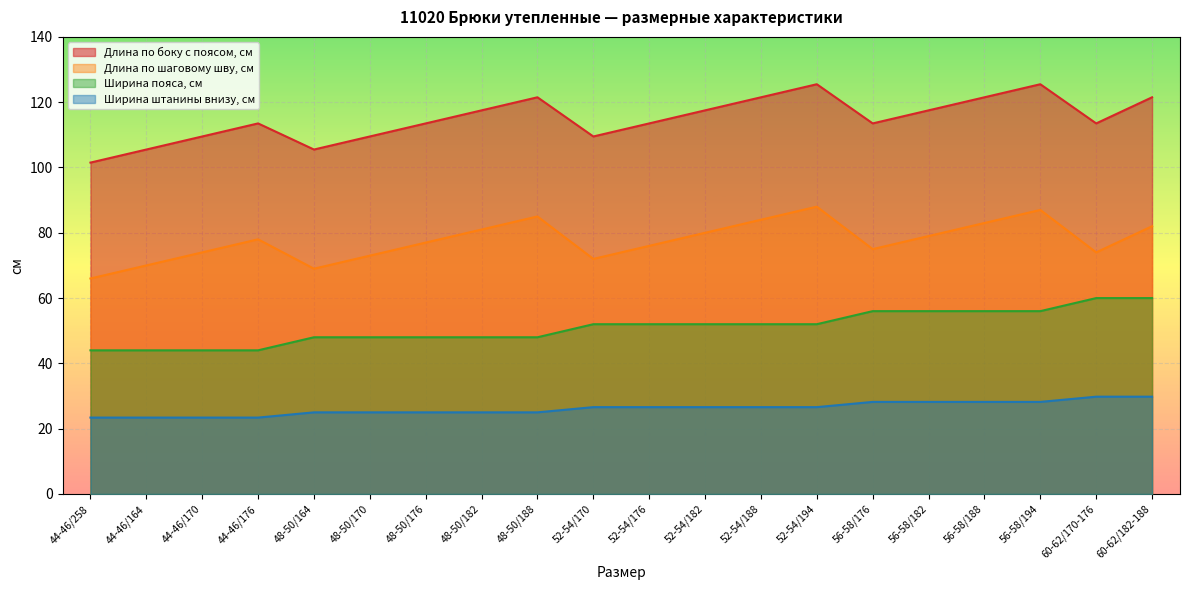

True or false: Длина по боку с поясом, см has more than 1 points higher than both neighbors.

True